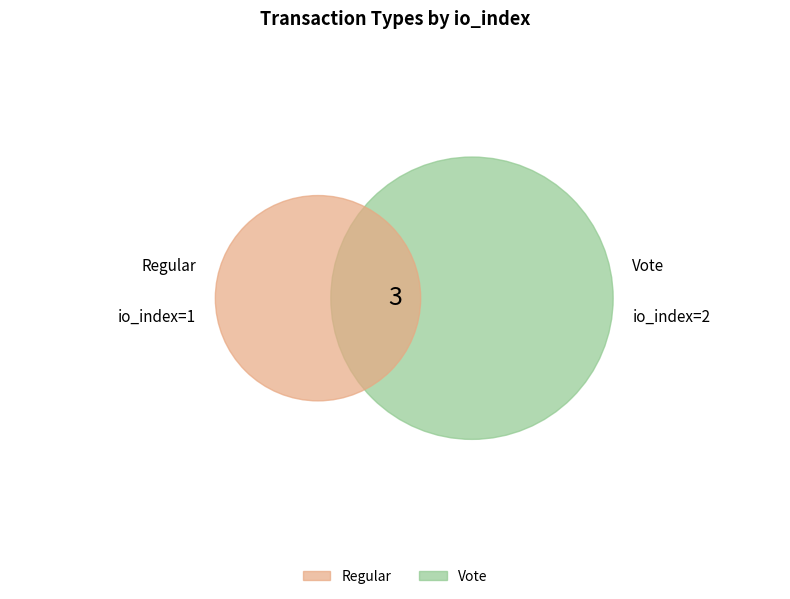

The Regular slice represents 33% of the pie. True or false?

True